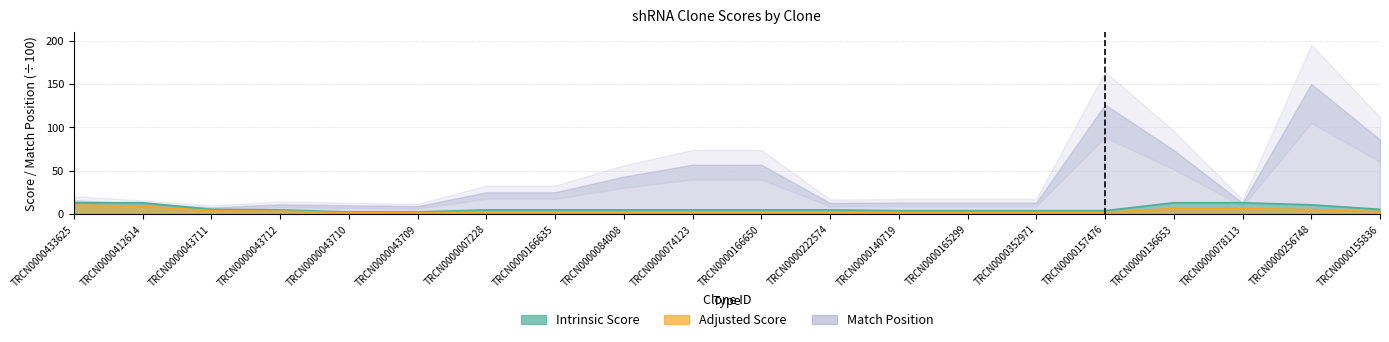

True or false: Adjusted Score has a value of 2.7 at TRCN0000352971.

False